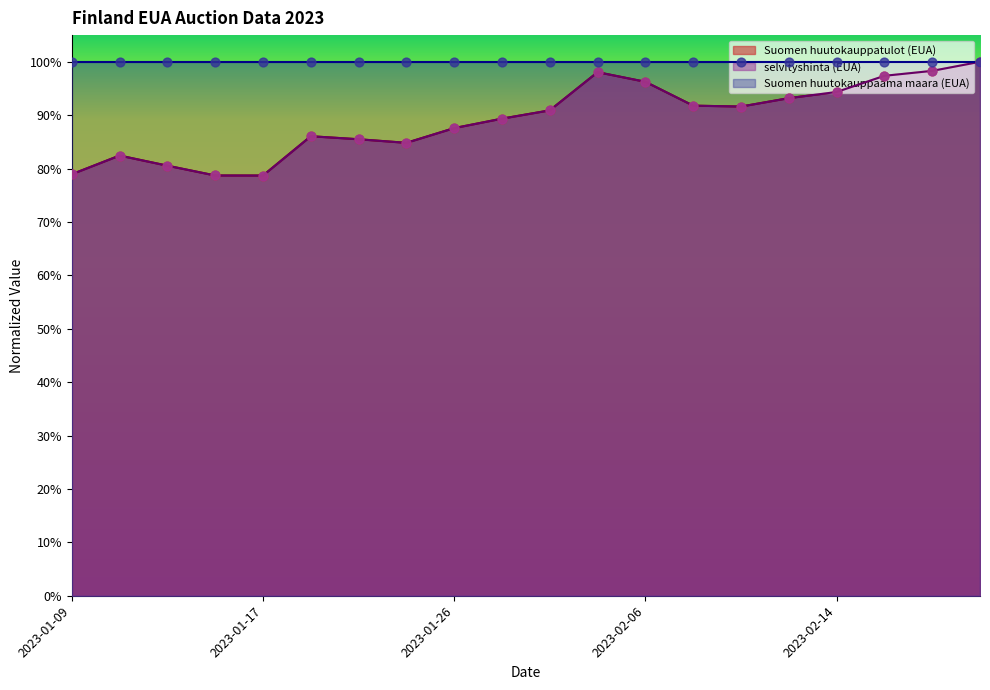

Which series contains the lowest Y value?

Suomen huutokauppatulot (EUA)